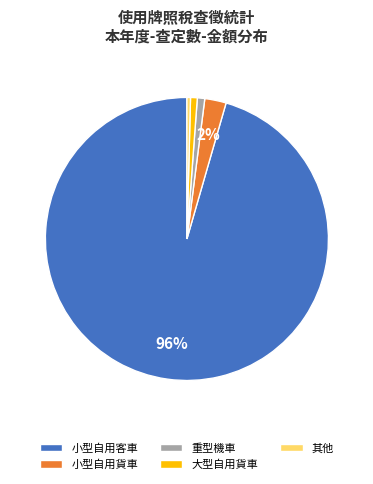

Which slice is the largest?

小型自用客車